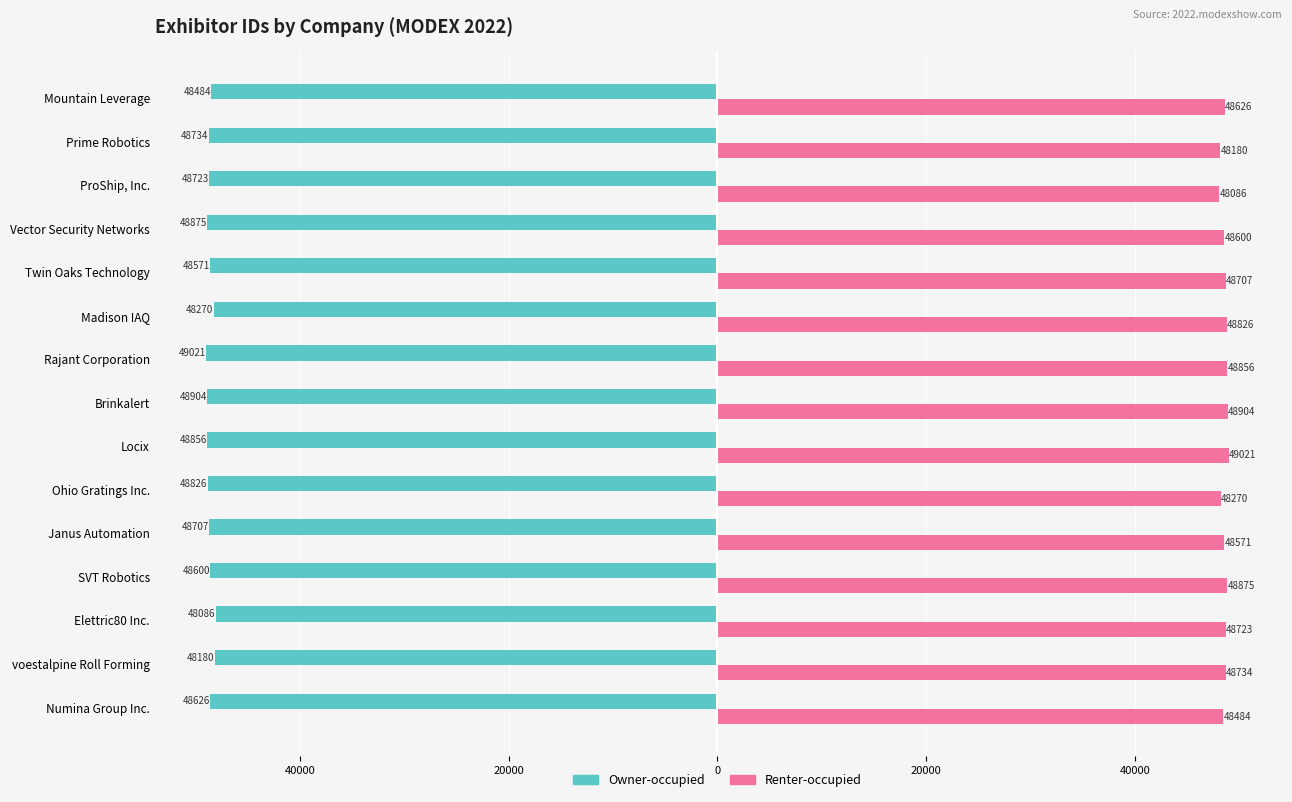

What are all the series names shown in the legend?

Owner-occupied, Renter-occupied